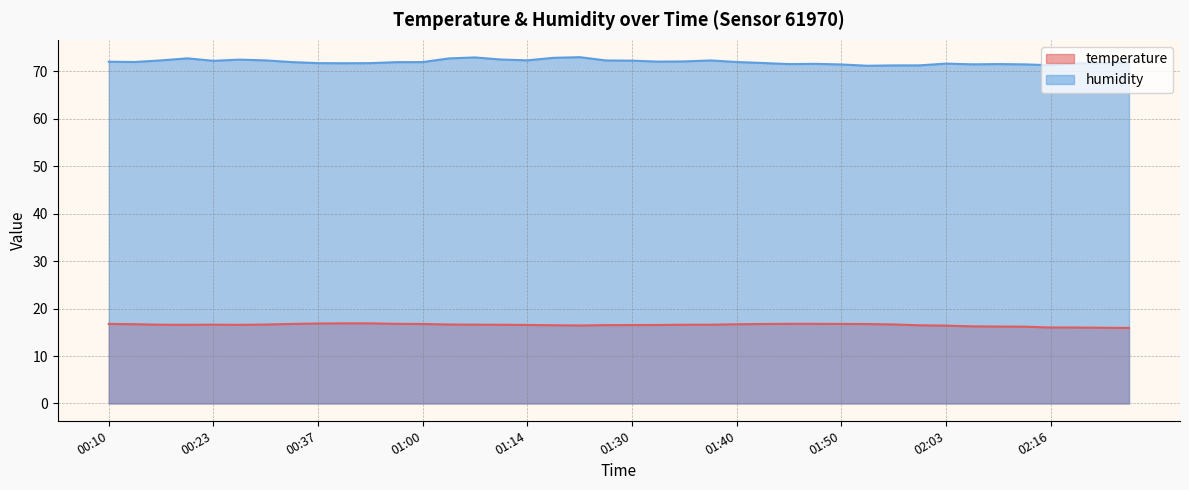

What position from the right is 01:50?

12